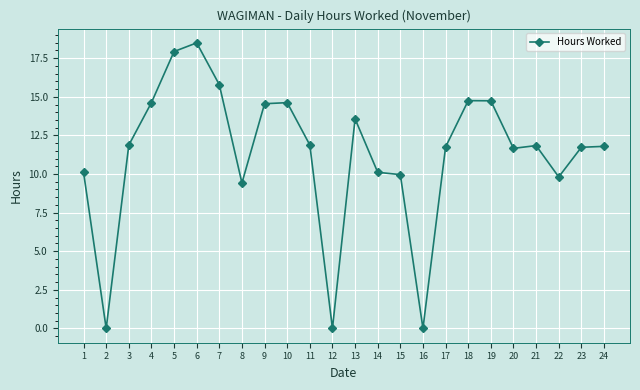

What is the sum of the values at 15 and 4?

24.6